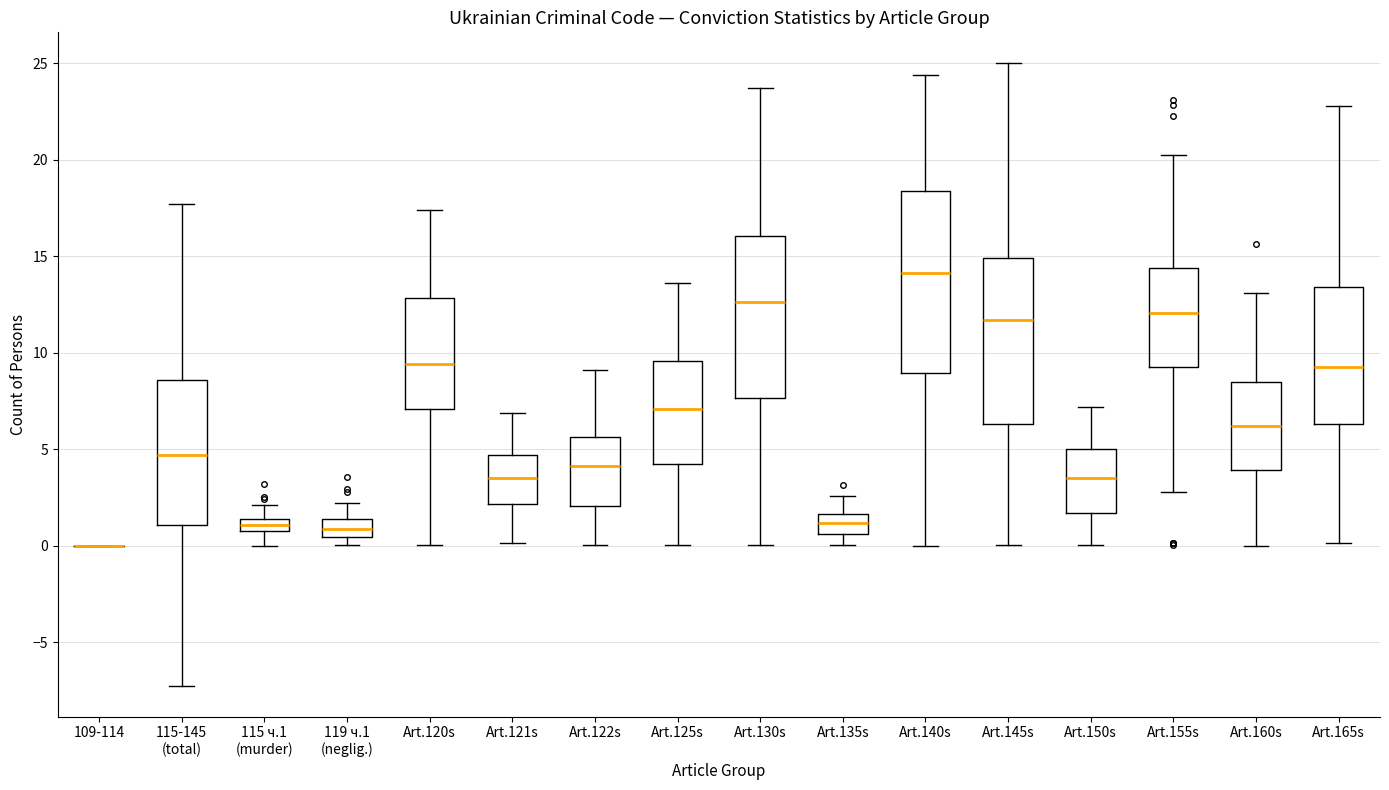

Comparing the boxes themselves (not the whiskers), which one is the tallest?

Art.140s